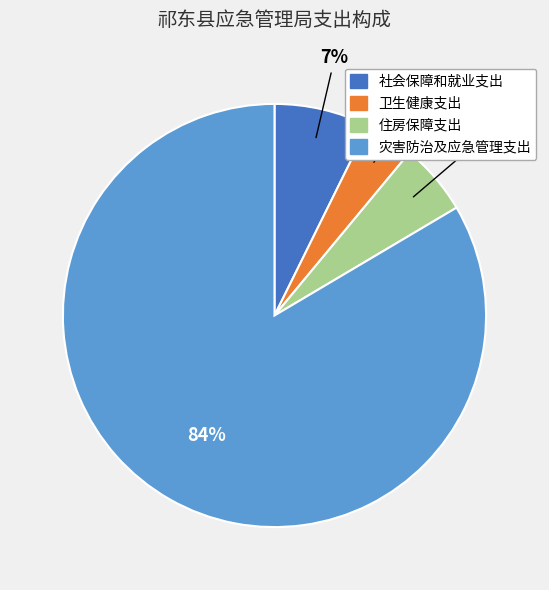

What is the smallest slice in the pie chart?

卫生健康支出